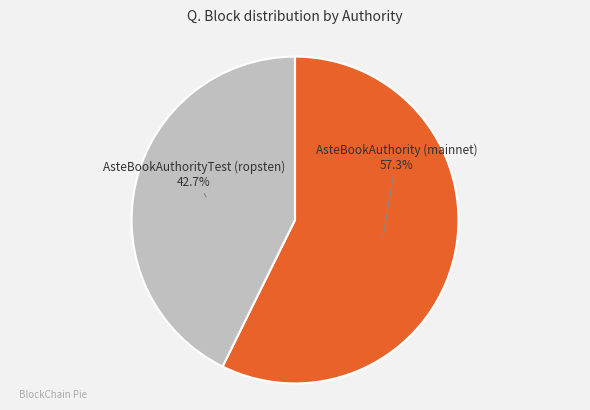

What percentage is the AsteBookAuthority (mainnet) slice, to the nearest percent?

57%